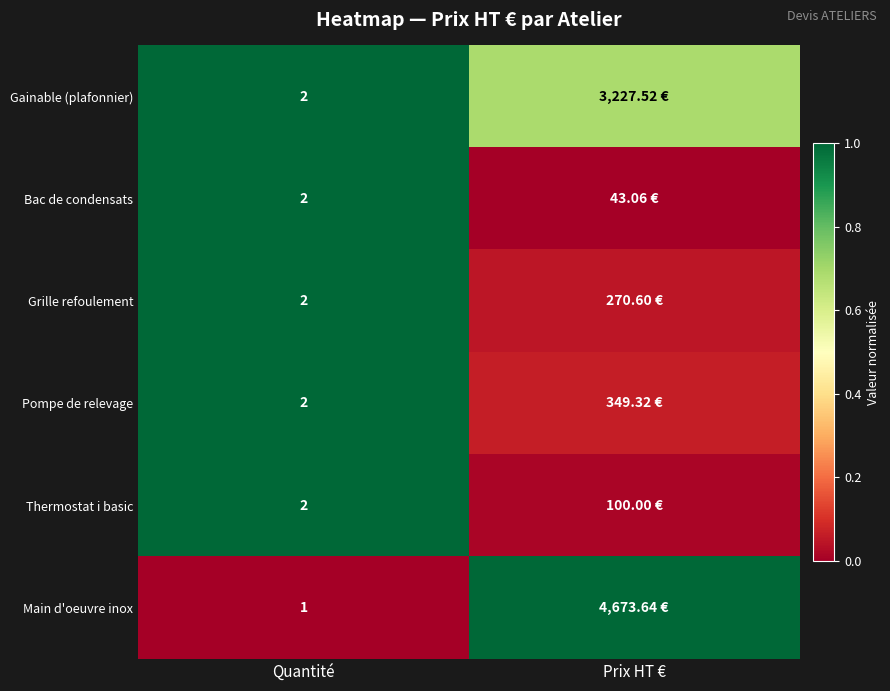

The value of Main d'oeuvre inox at Prix HT € is 1.4. True or false?

False